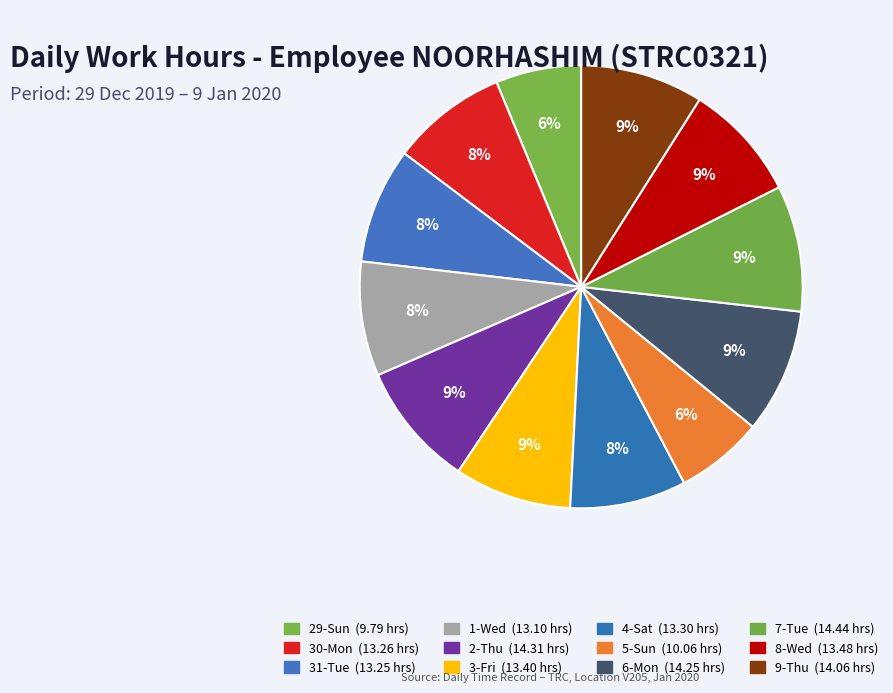

To the nearest percent, what is the average slice percentage?

8%